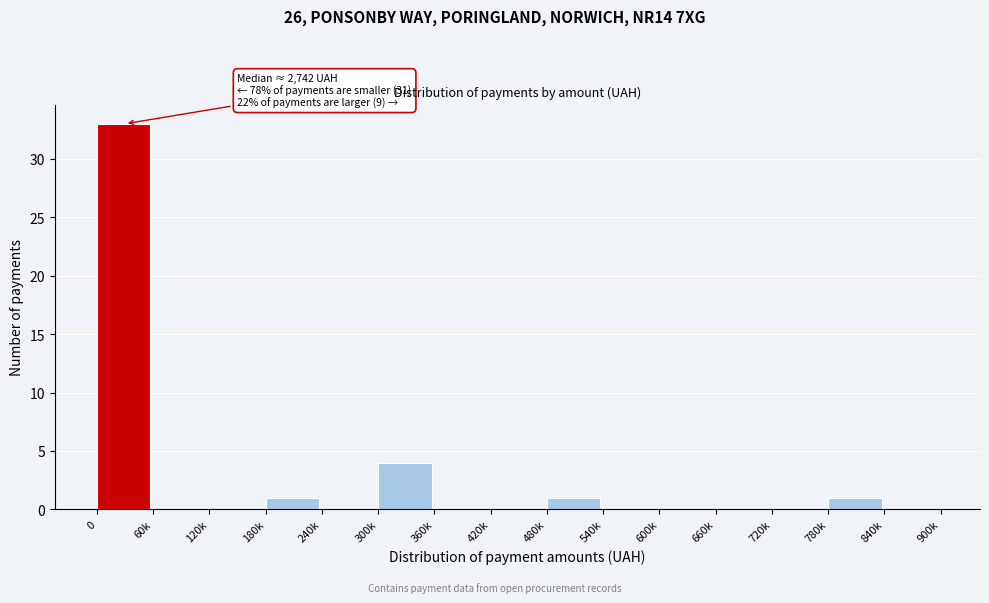

Reading left to right, extract all data points from this chart.

0=33	60k=0	120k=0	180k=1	240k=0	300k=4	360k=0	420k=0	480k=1	540k=0	600k=0	660k=0	720k=0	780k=1	840k=0